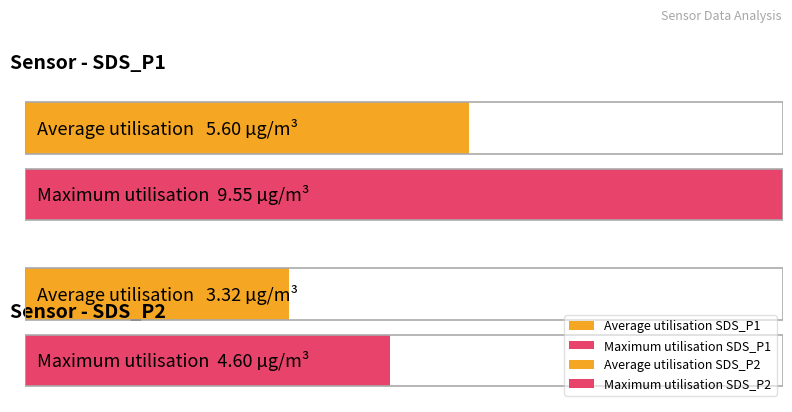

What position from the left is SDS_P2 Max?

4